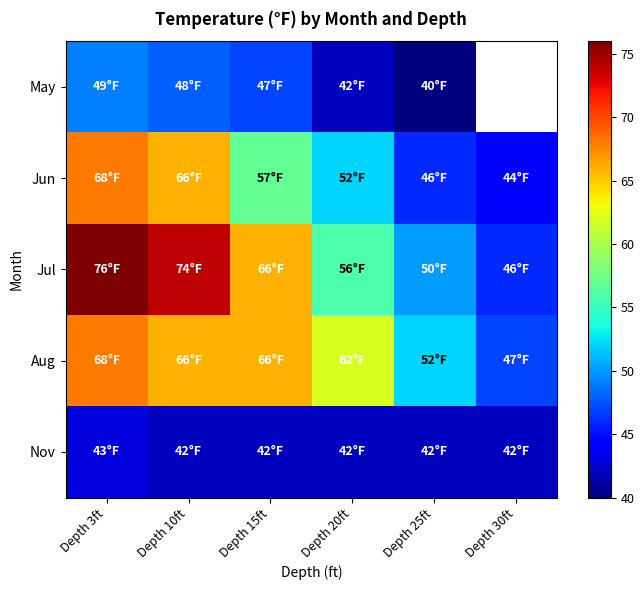

At Depth 3ft, list the series in order from smallest to largest.

Nov, May, Jun, Aug, Jul